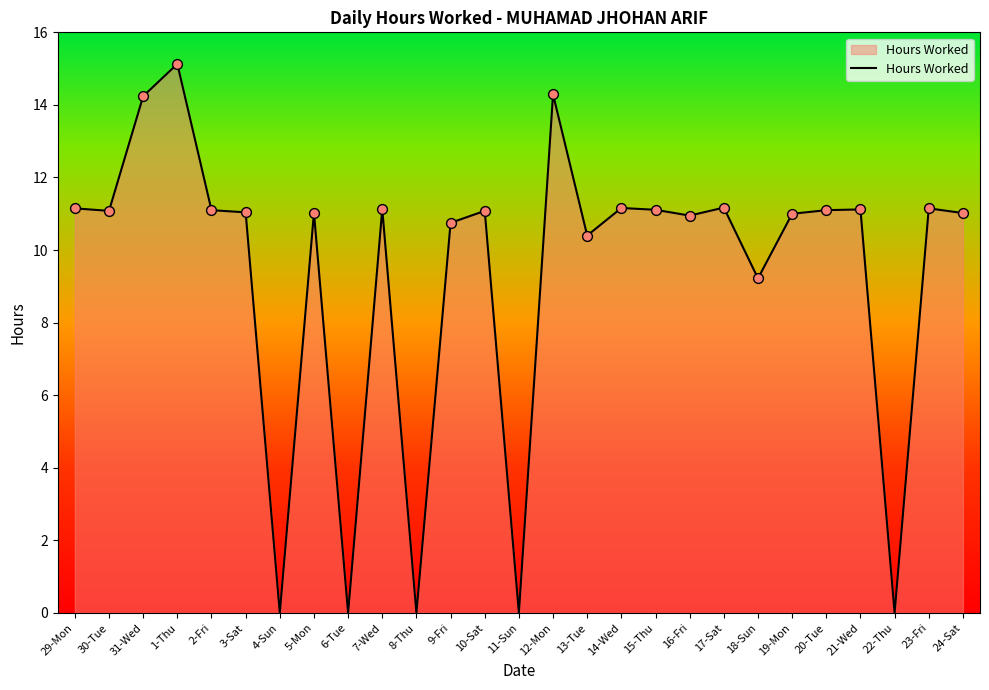

Approximately how many times larger is the value at 2-Fri compared to 16-Fri?

1.0